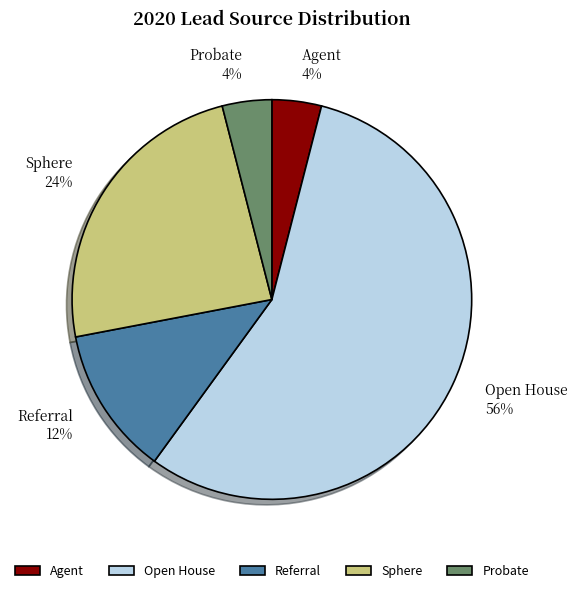

Which slice is the largest?

Open House